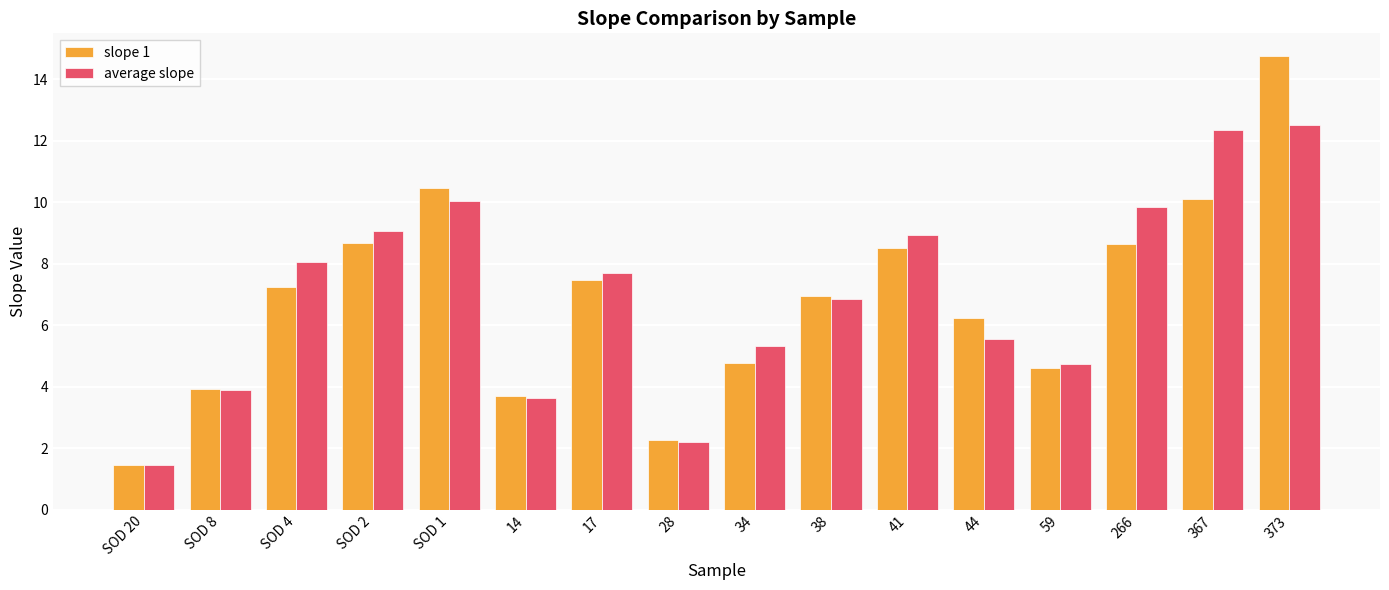

What is the highest value of the slope 1 series?

14.8